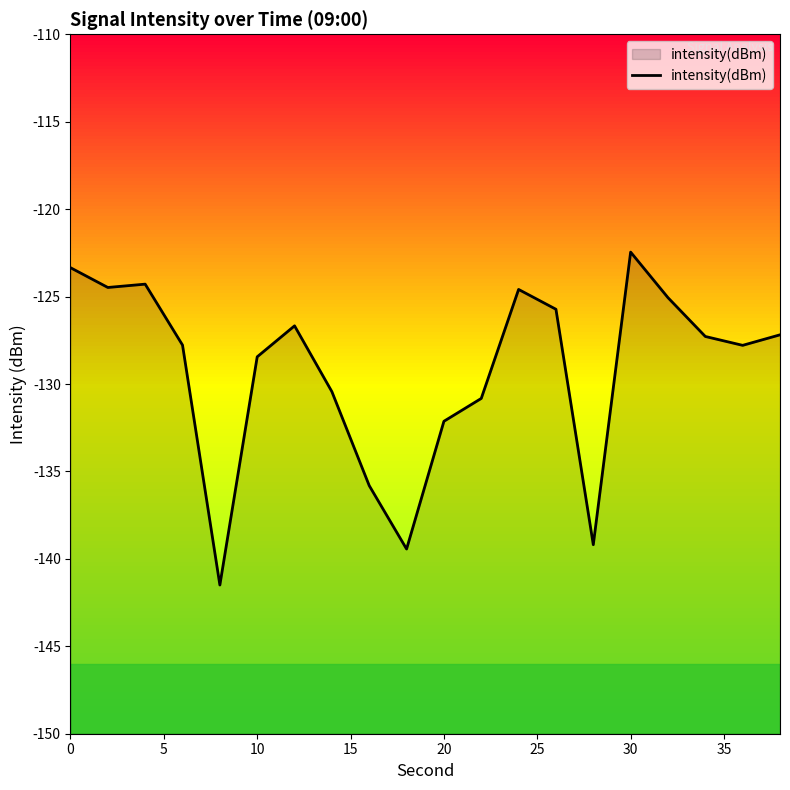

The intensity(dBm) series shows -185.6 at 0. True or false?

False